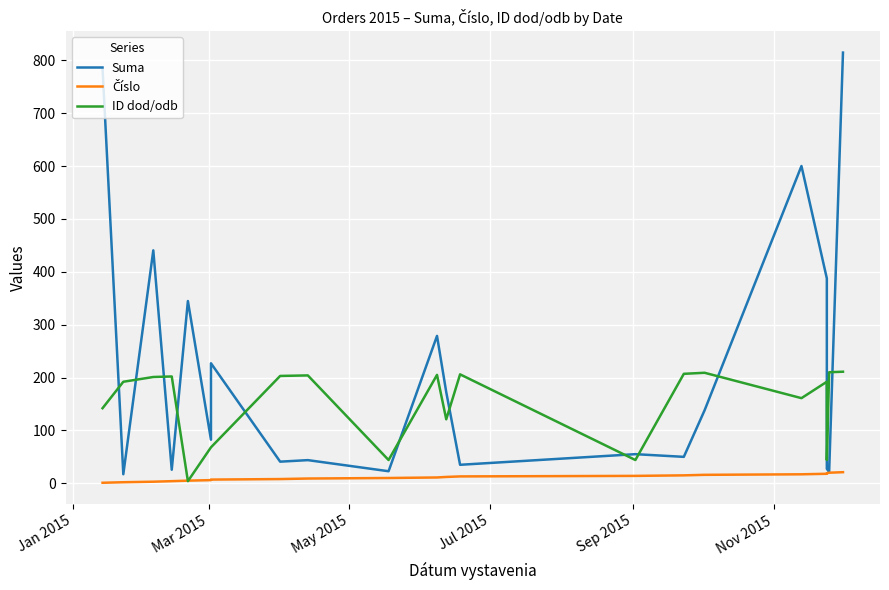

How many intersections are there between ID dod/odb and Číslo?

2